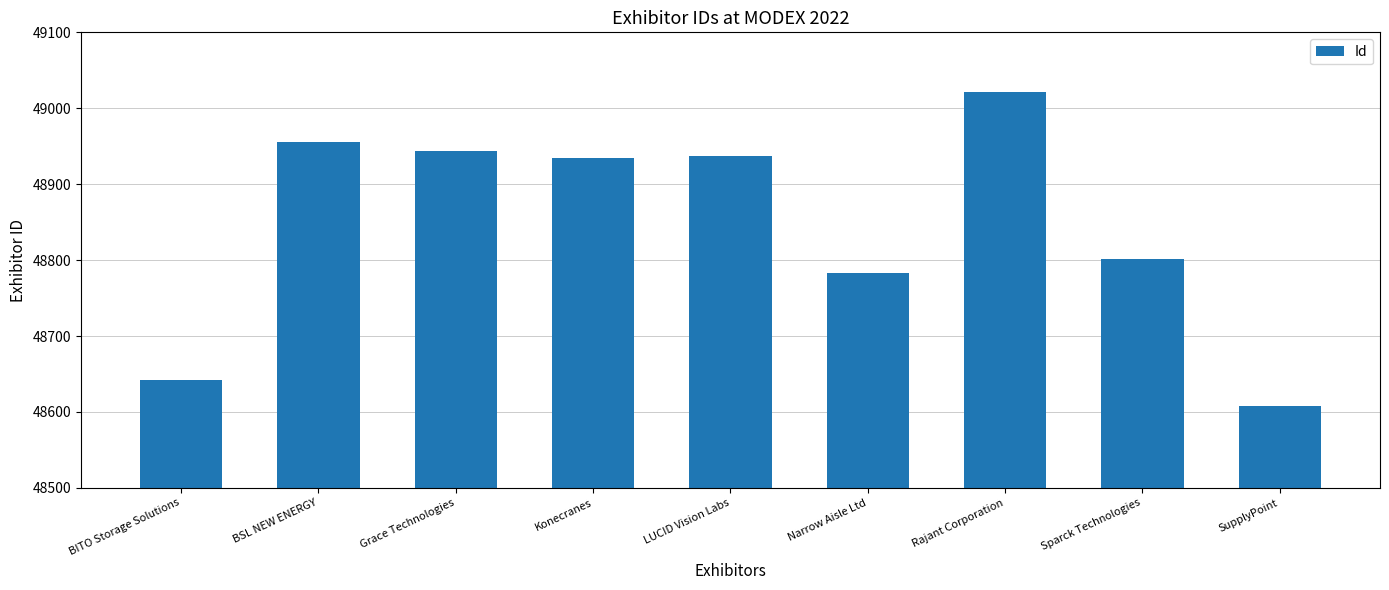

What is the ratio of the value at Konecranes to the value at LUCID Vision Labs?

1.0